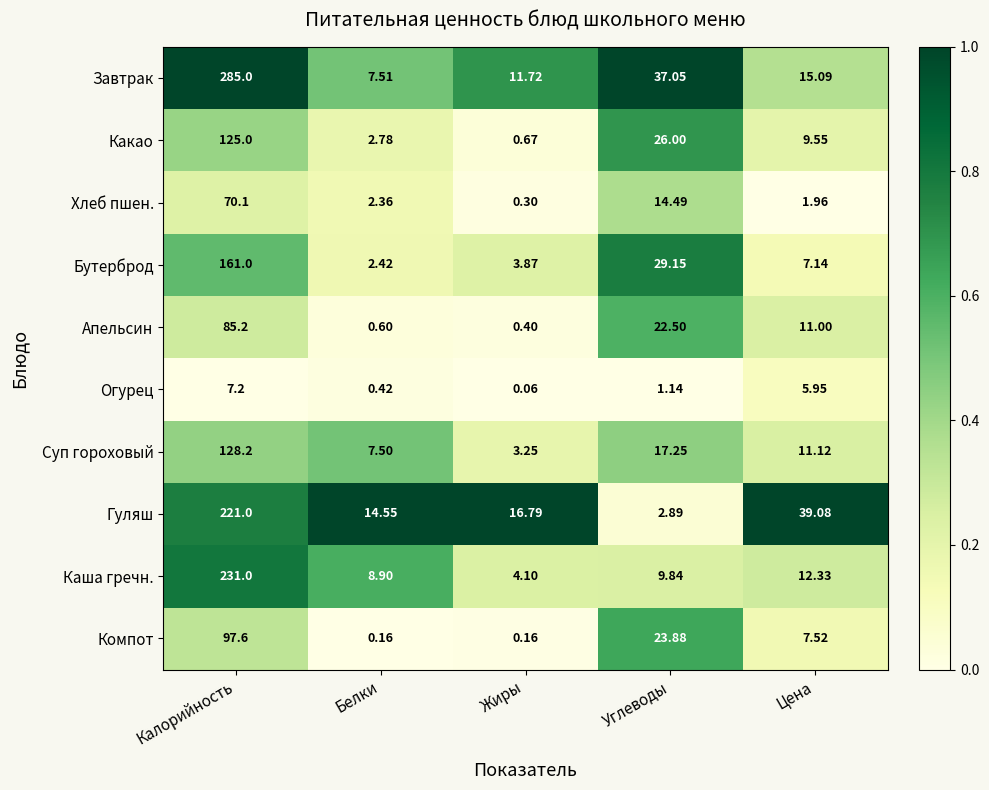

Where does the Огурец series first go above 1?

Калорийность